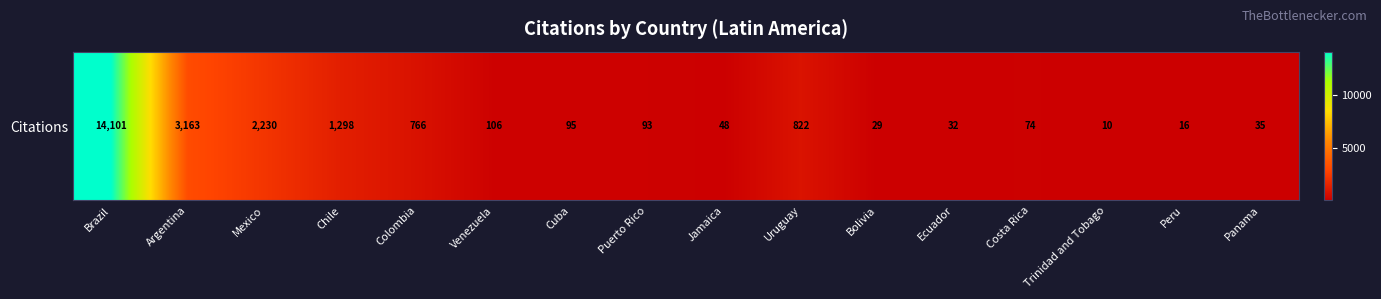

Read the value at Uruguay.

822